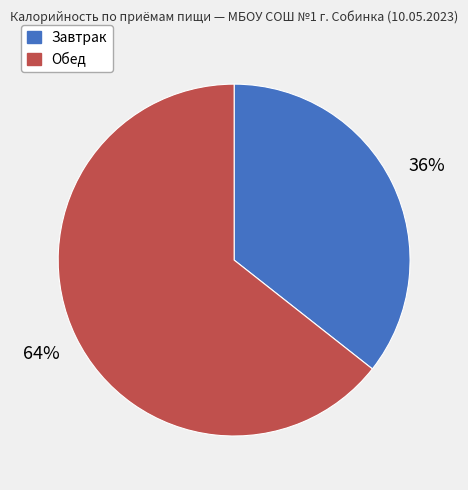

Count the number of slices in the pie.

2